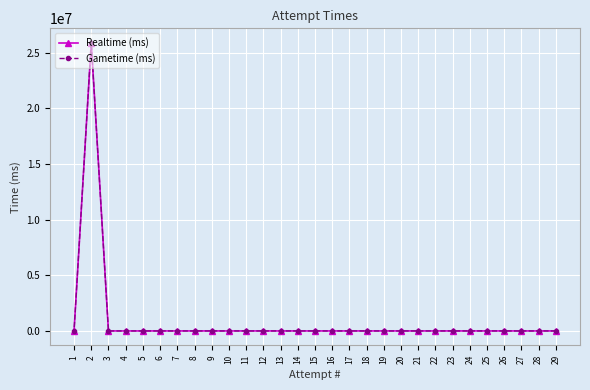

True or false: Realtime (ms) and Gametime (ms) cross at least once.

False